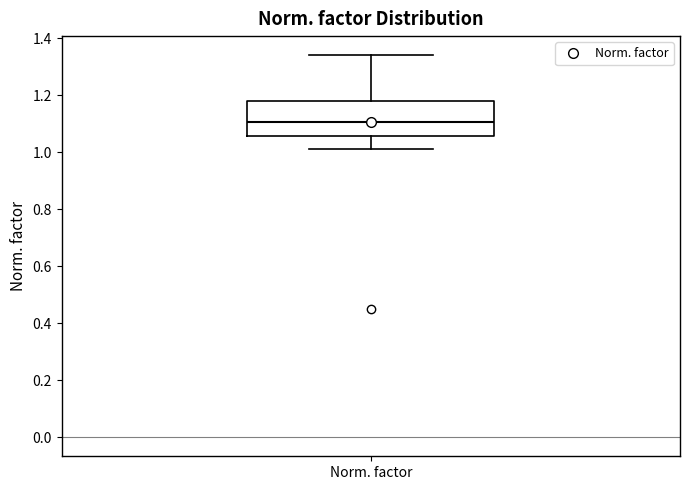

Transcribe this box plot: give where the median line is, the range the box spans, and where the two whiskers end, as read against the y-axis. The values are not printed on the chart, so give them approximately, as read against the axis.

median 1.10, box 1.06 to 1.18, whiskers 1.02 to 1.34